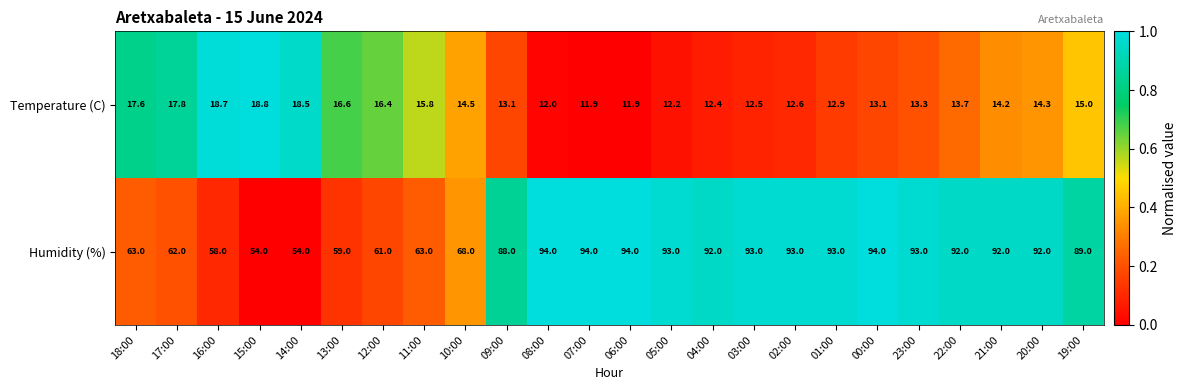

What is the sum of the Humidity (%) values at 20:00 and 21:00?

184.0